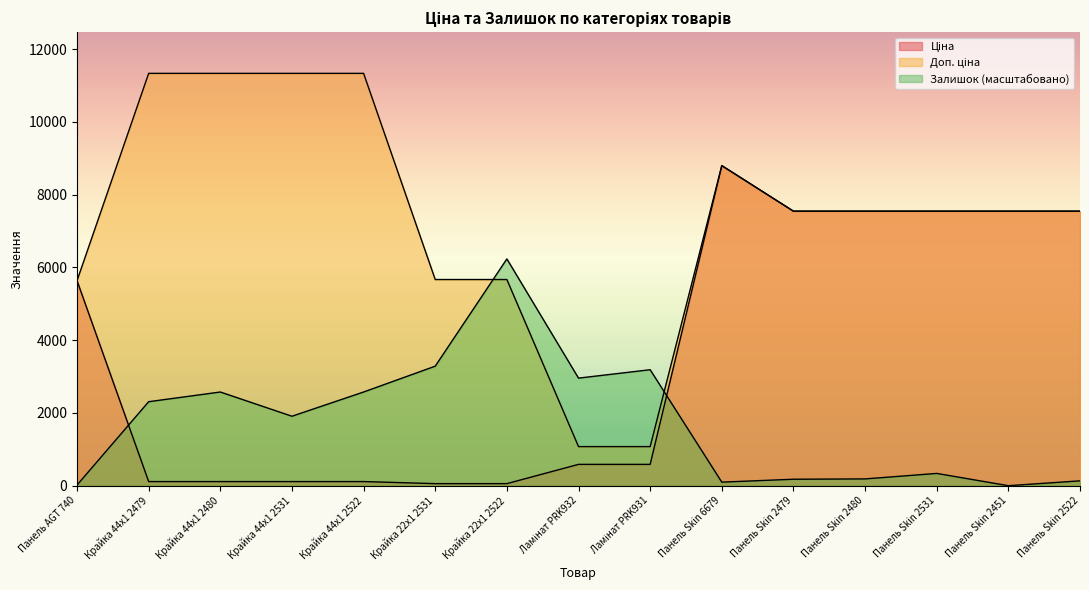

What is the highest value of the Доп. ціна series?

11334.0